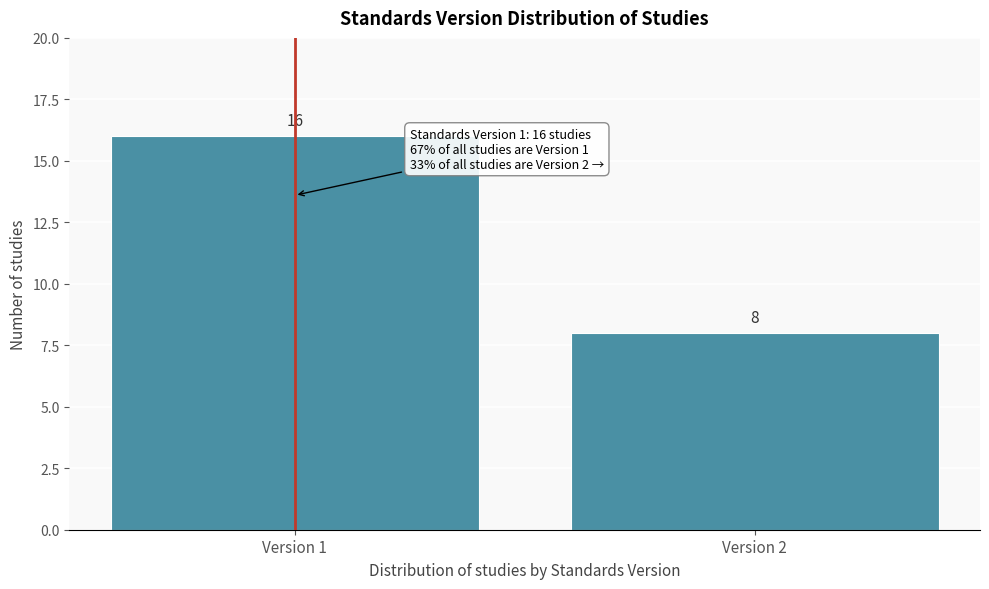

Reading left to right, transcribe all the data shown in this chart.

16	8